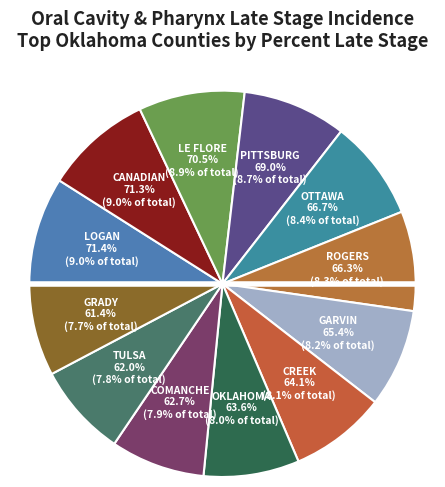

Which slice is the smallest?

Grady County